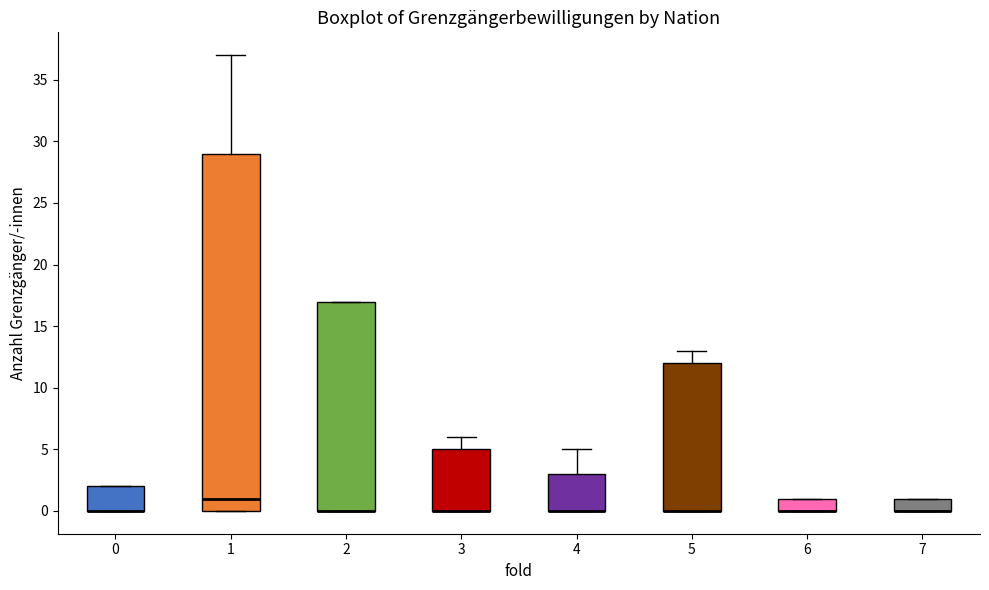

Reading left to right, transcribe this box plot: for each box, give where its median line is, the range the box spans, and where its two whiskers end, as read against the y-axis. The values are not printed on the chart, so give them approximately, as read against the axis.

0: median 0 (drawn on the box's lower edge), box 0 to 2, whiskers 0 to 2
1: median 1, box 0 to 29, whiskers 0 to 37
2: median 0 (drawn on the box's lower edge), box 0 to 17, whiskers 0 to 17
3: median 0 (drawn on the box's lower edge), box 0 to 5, whiskers 0 to 6
4: median 0 (drawn on the box's lower edge), box 0 to 3, whiskers 0 to 5
5: median 0 (drawn on the box's lower edge), box 0 to 12, whiskers 0 to 13
6: median 0 (drawn on the box's lower edge), box 0 to 1, whiskers 0 to 1
7: median 0 (drawn on the box's lower edge), box 0 to 1, whiskers 0 to 1